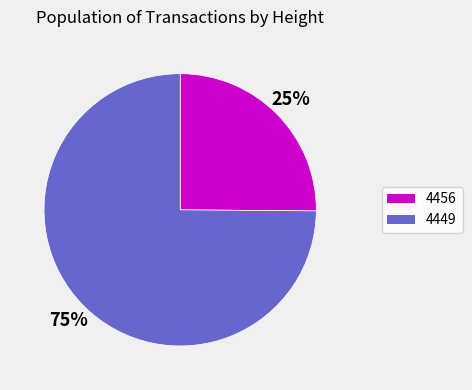

The 4456 slice represents 15% of the pie. True or false?

False